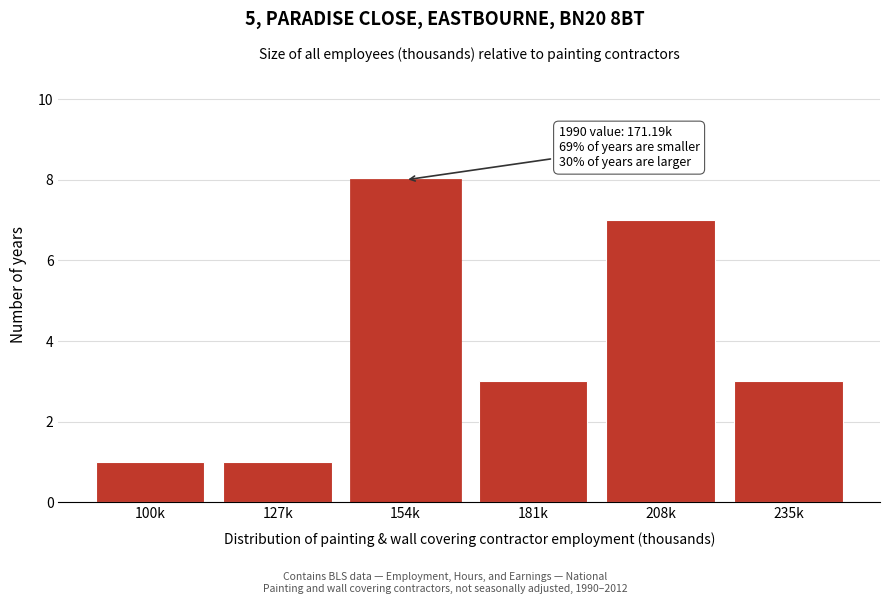

Reading left to right, list all the values displayed in this chart.

100k=1	127k=1	154k=8	181k=3	208k=7	235k=3